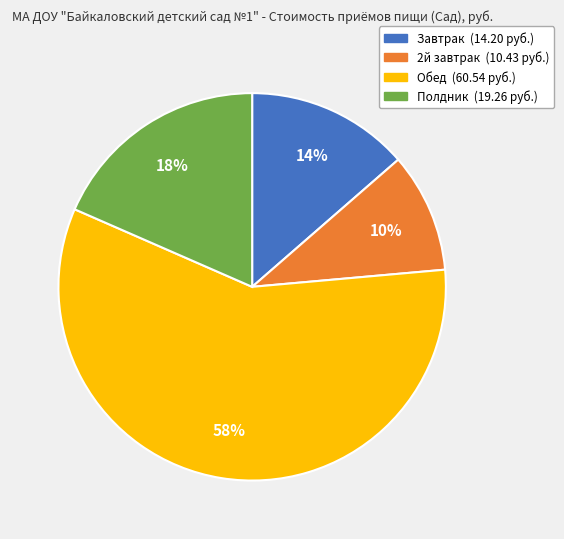

Is it true that Полдник is 11% of the pie?

False